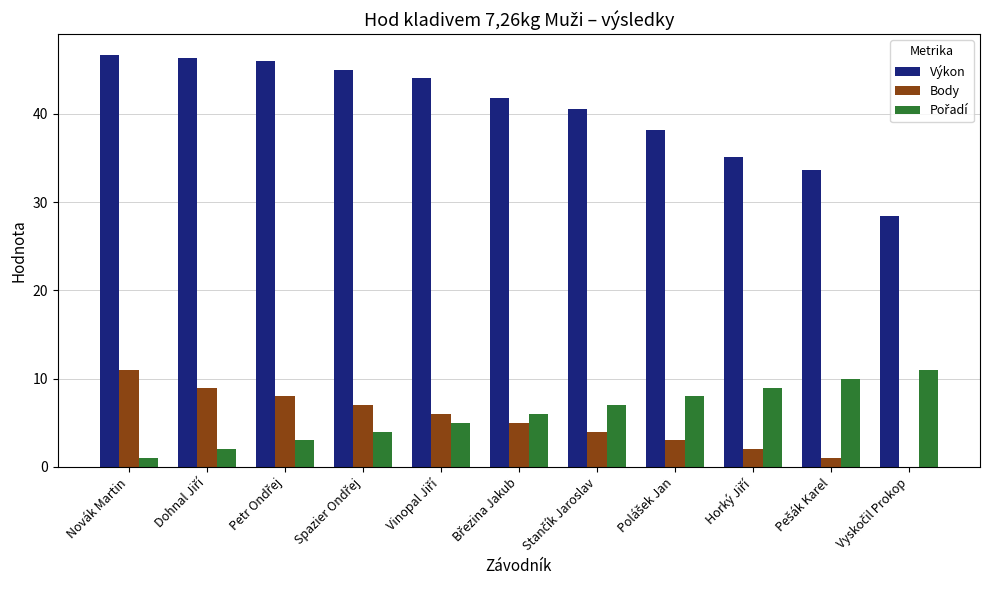

True or false: Výkon has a value of 28.9 at Novák Martin.

False